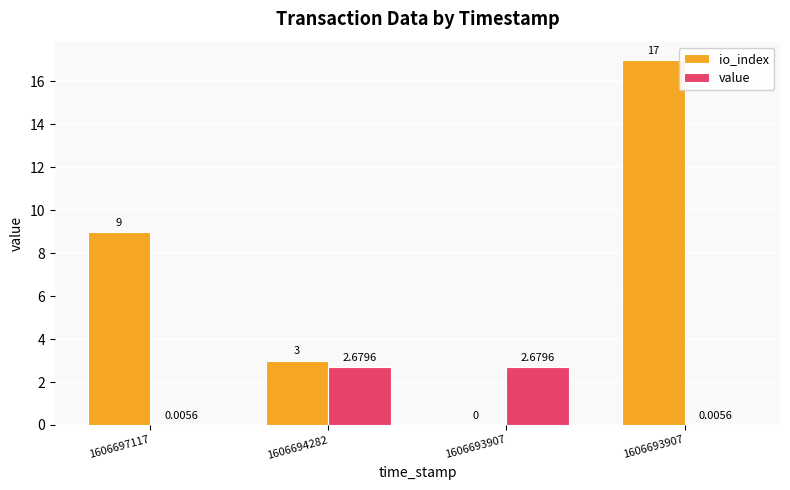

Reading right to left, what are all the values shown in this chart?

io_index: 1606693907=17.0	1606693907=0.0	1606694282=3.0	1606697117=9.0
value: 1606693907=0.0	1606693907=2.7	1606694282=2.7	1606697117=0.0